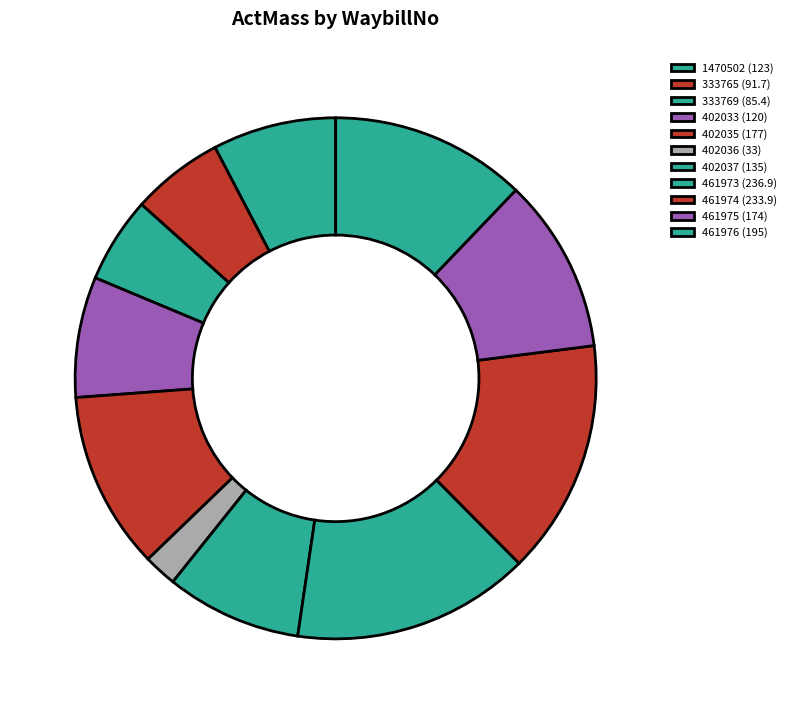

Between 333765 and 461975, which is larger?

461975